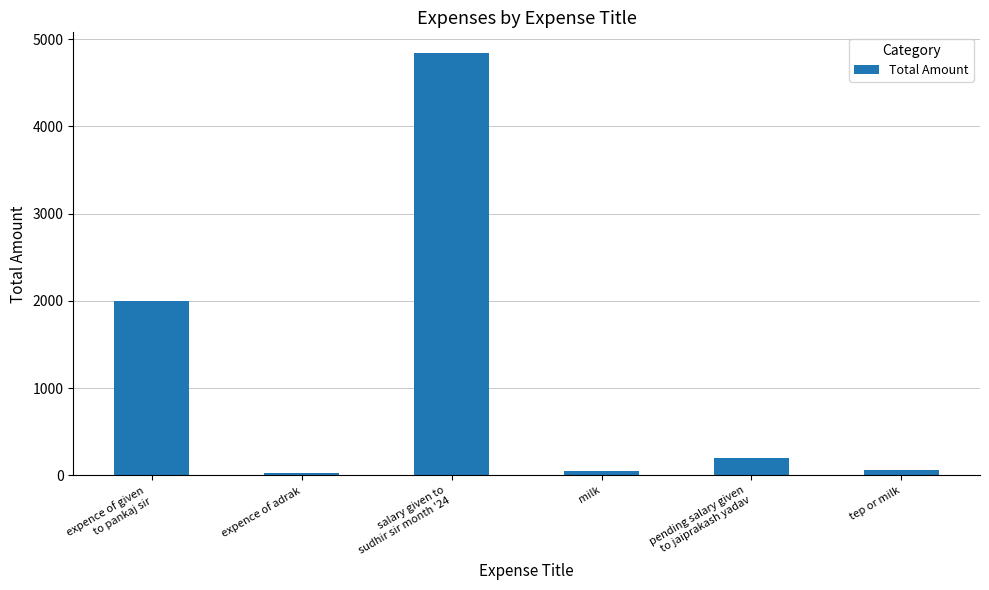

How many values are below 200?

3